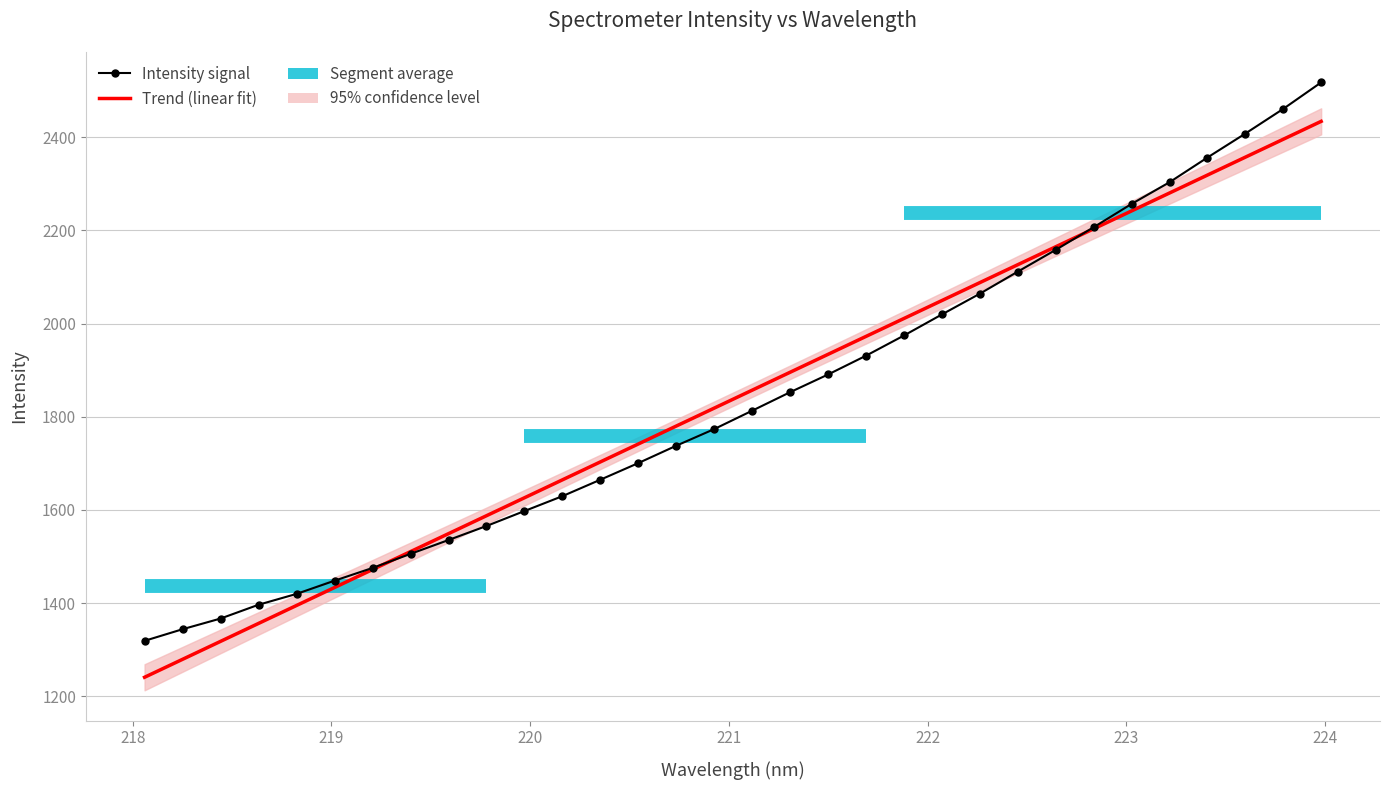

What is the difference between the maximum and minimum values?

1198.1